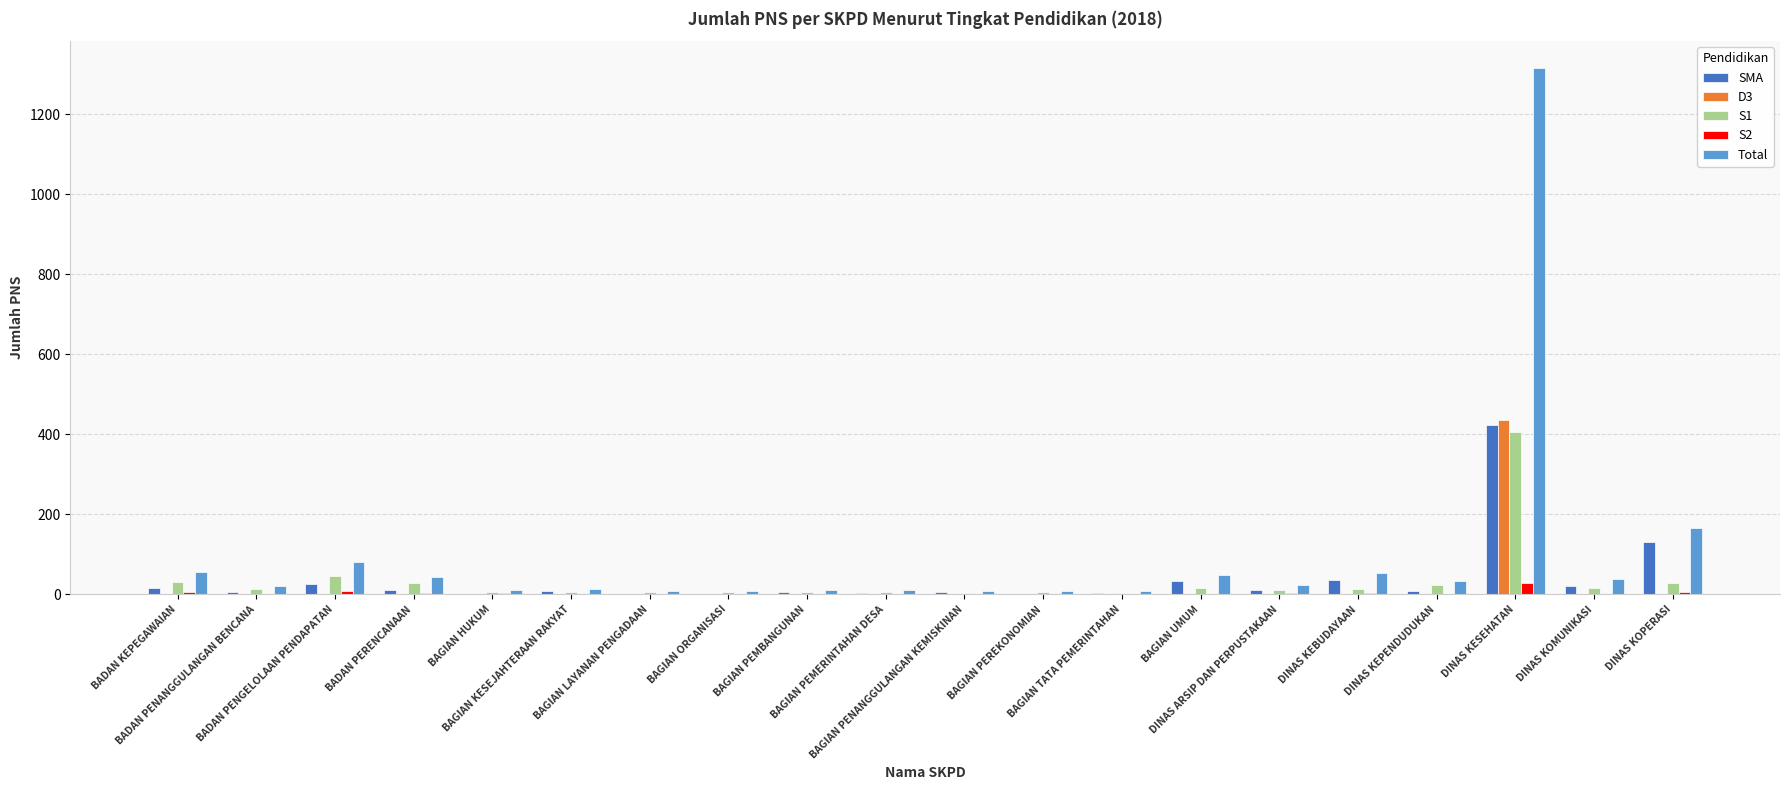

Which series has the largest range (max minus min)?

Total